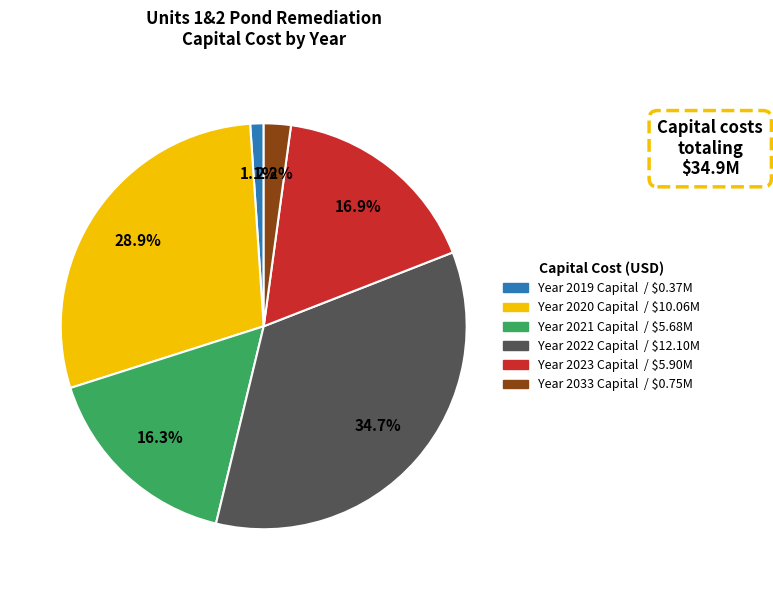

Is there any slice that represents more than half of the pie?

No